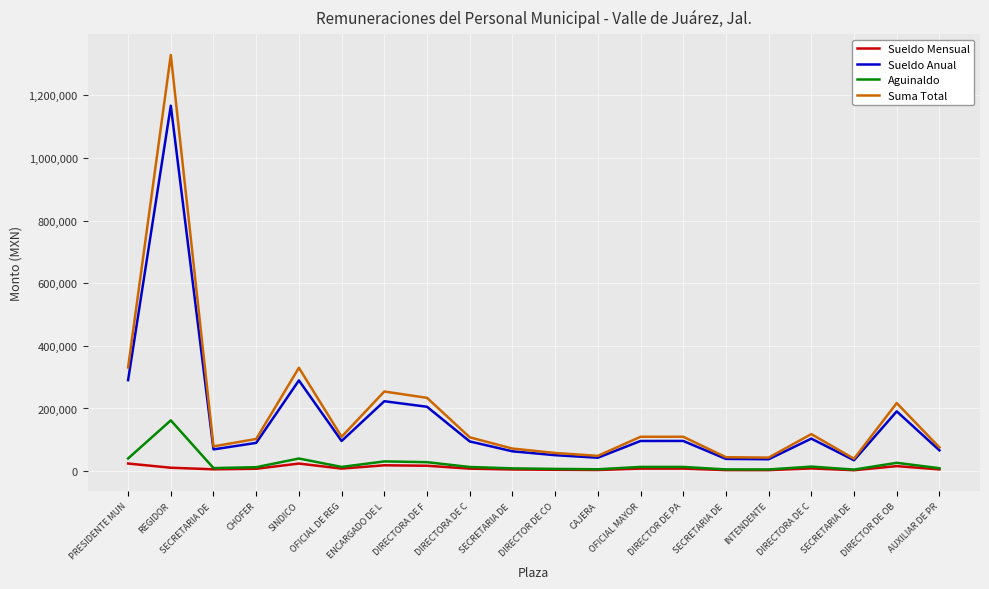

Rank the series at DIRECTORA DE F from highest to lowest value.

Suma Total, Sueldo Anual, Aguinaldo, Sueldo Mensual